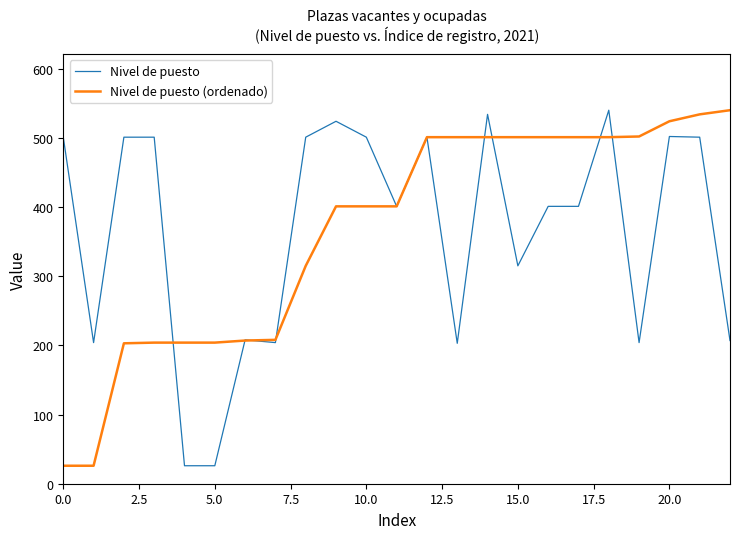

What is the lowest value of the Nivel de puesto (ordenado) series?

26